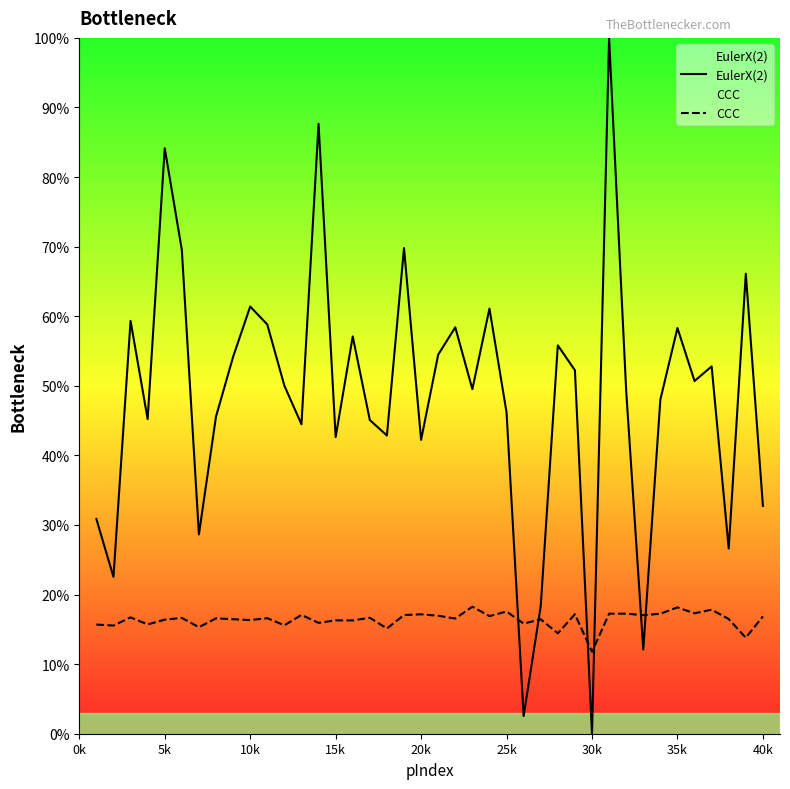

At 20k, list the series in order from largest to smallest.

EulerX(2), CCC